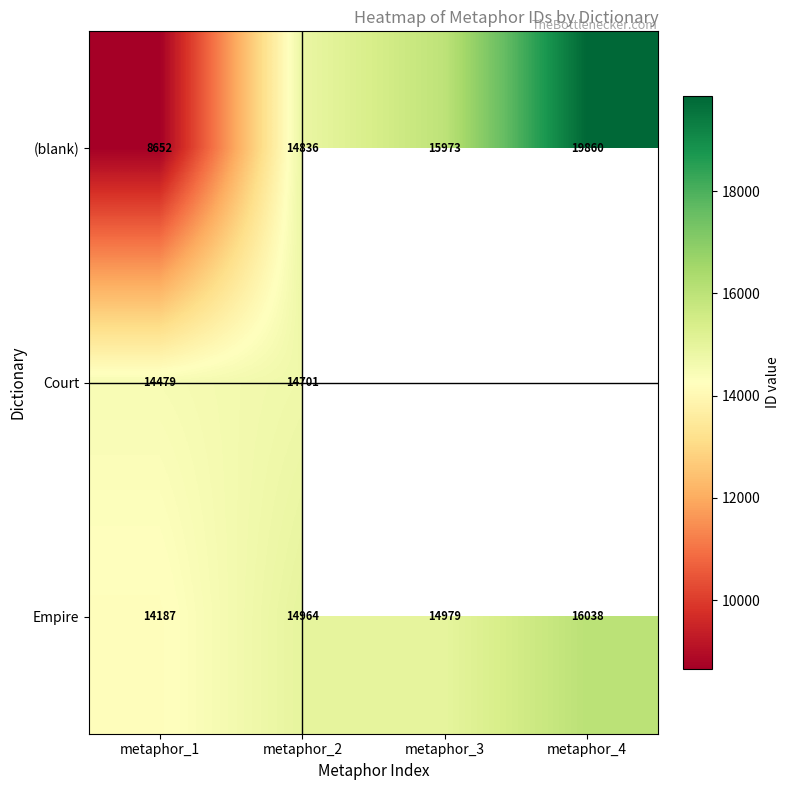

The Empire series shows 16038 at metaphor_4. True or false?

True